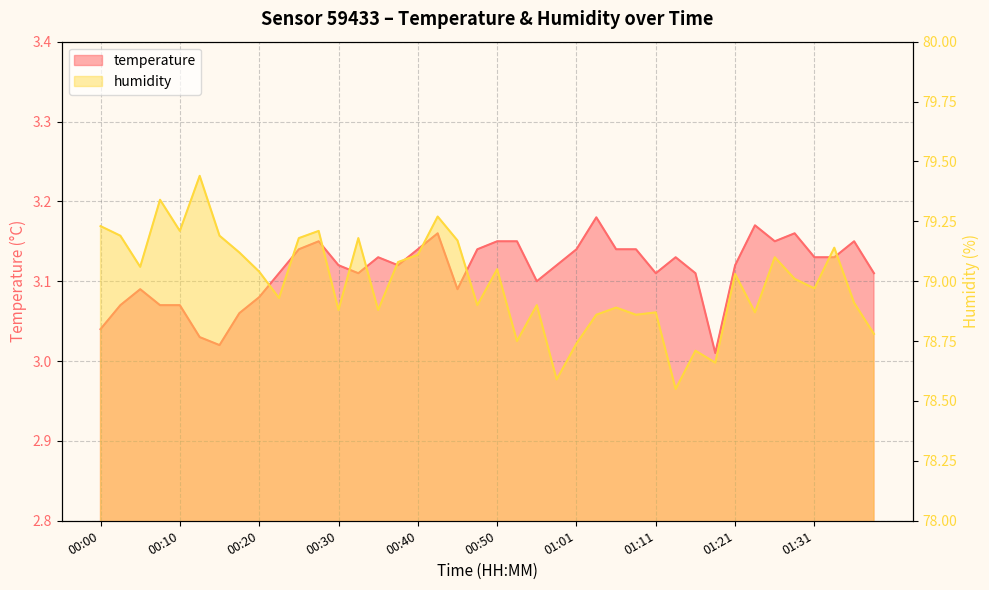

Which label corresponds to the largest value in the chart?

00:13